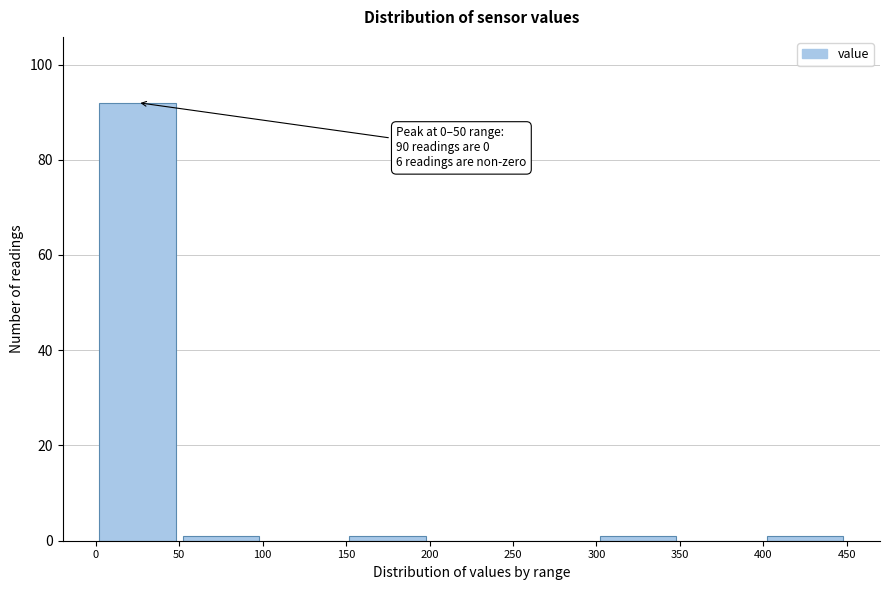

Which range on the x-axis has the tallest bar?

0 to 50